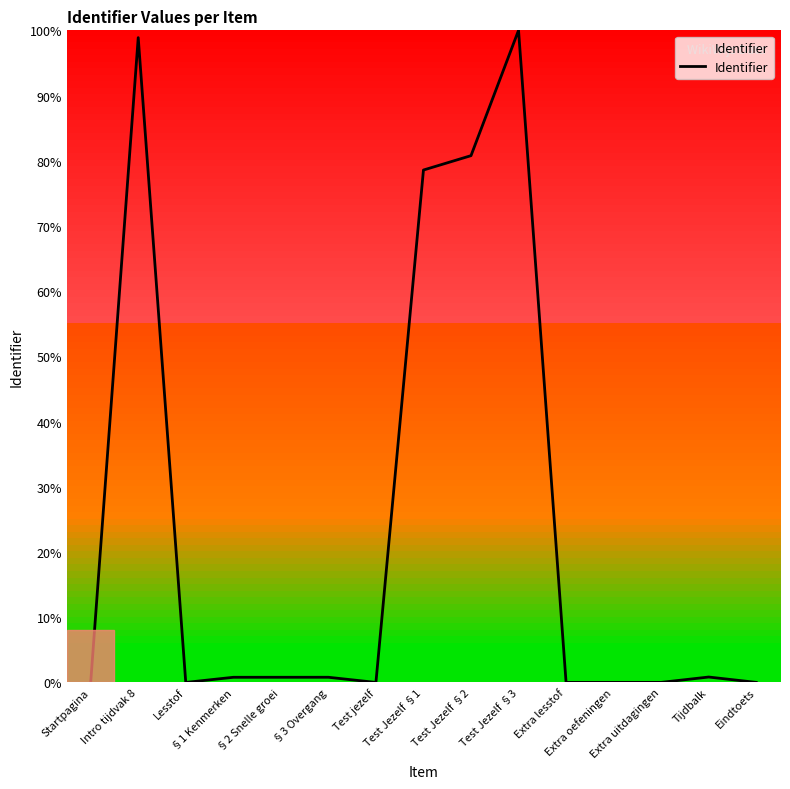

What is the maximum value shown in the chart?

100.0